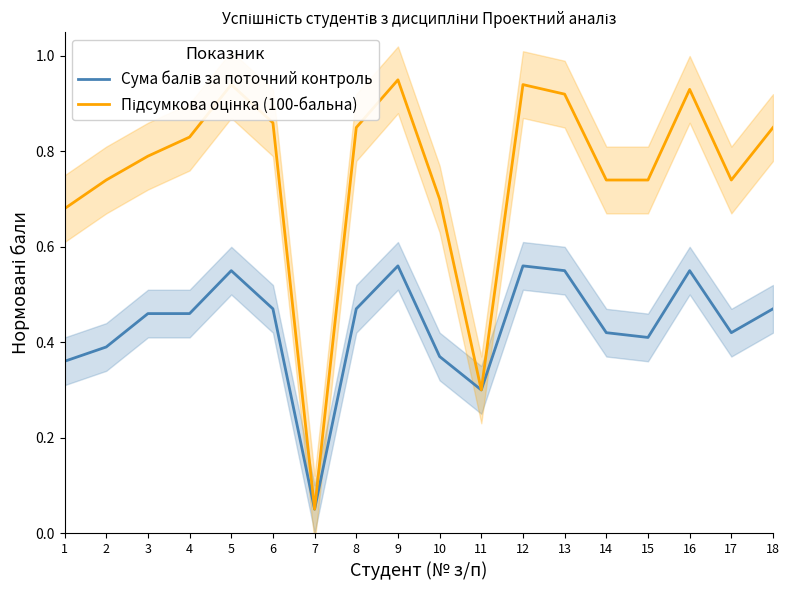

List the labels in order of Сума балів за поточний контроль value, smallest first.

7, 11, 1, 10, 2, 15, 14, 17, 3, 4, 6, 8, 18, 5, 13, 16, 9, 12